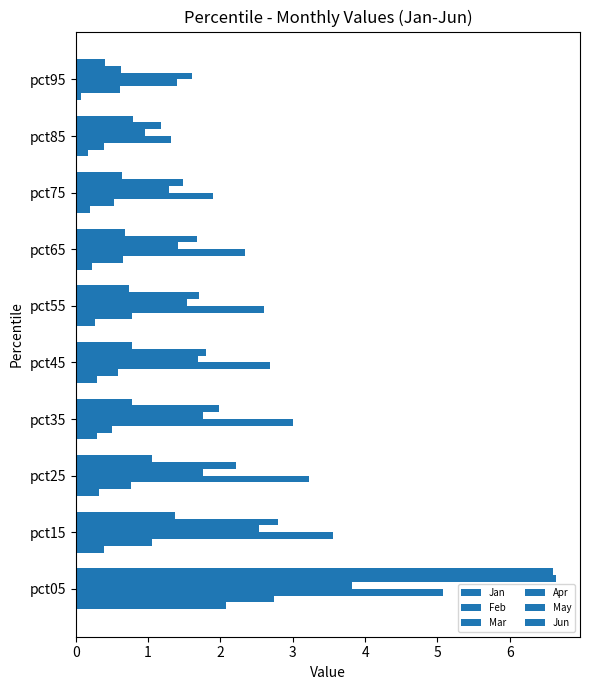

What is the difference between the maximum and minimum values in the Feb series?

2.4